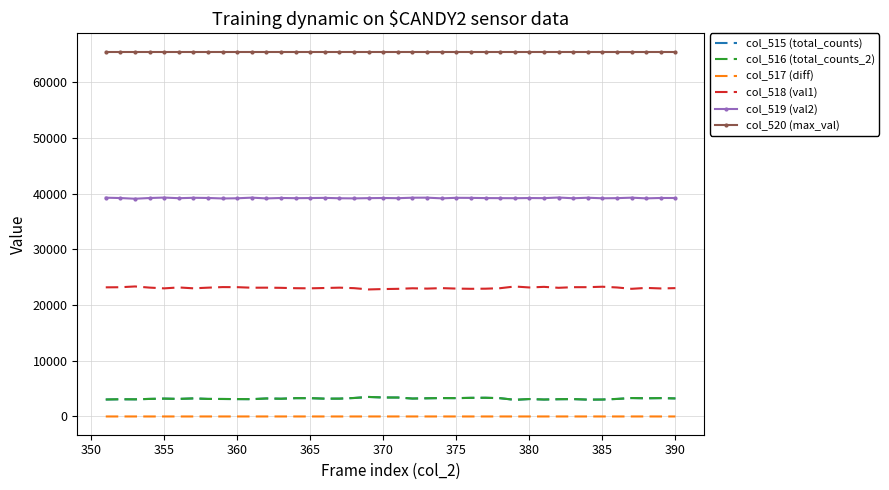

Which series has the largest total across all categories?

col_520 (max_val)